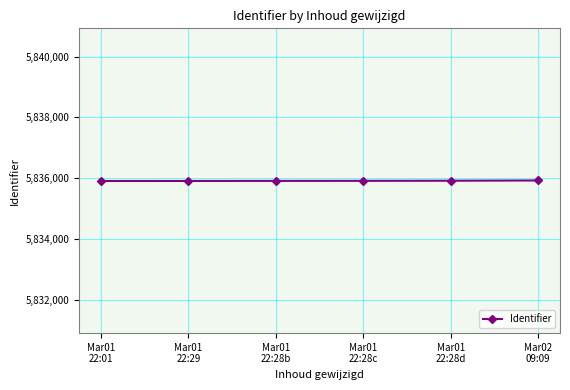

What is the greatest value displayed?

5835928